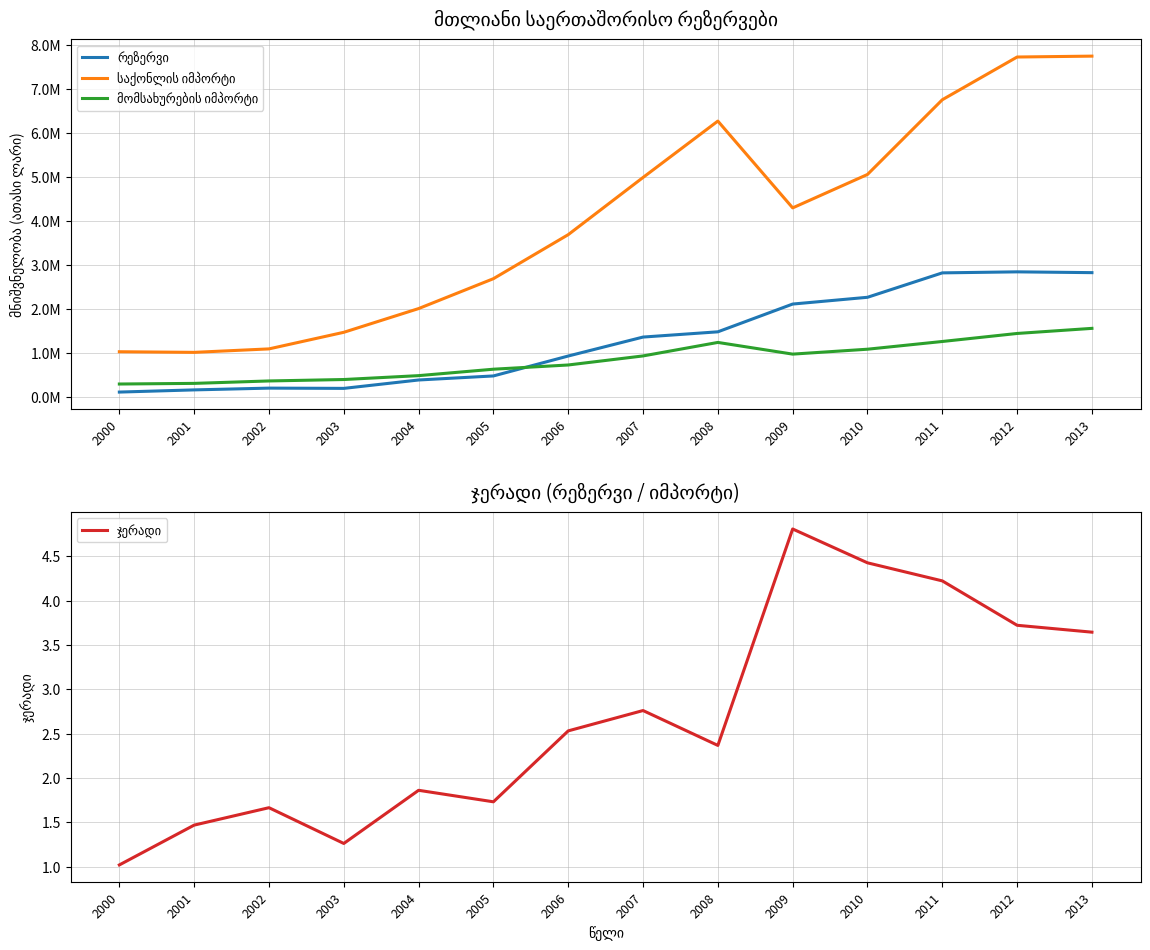

True or false: მომსახურების იმპორტი and ჯერადი cross at least once.

False